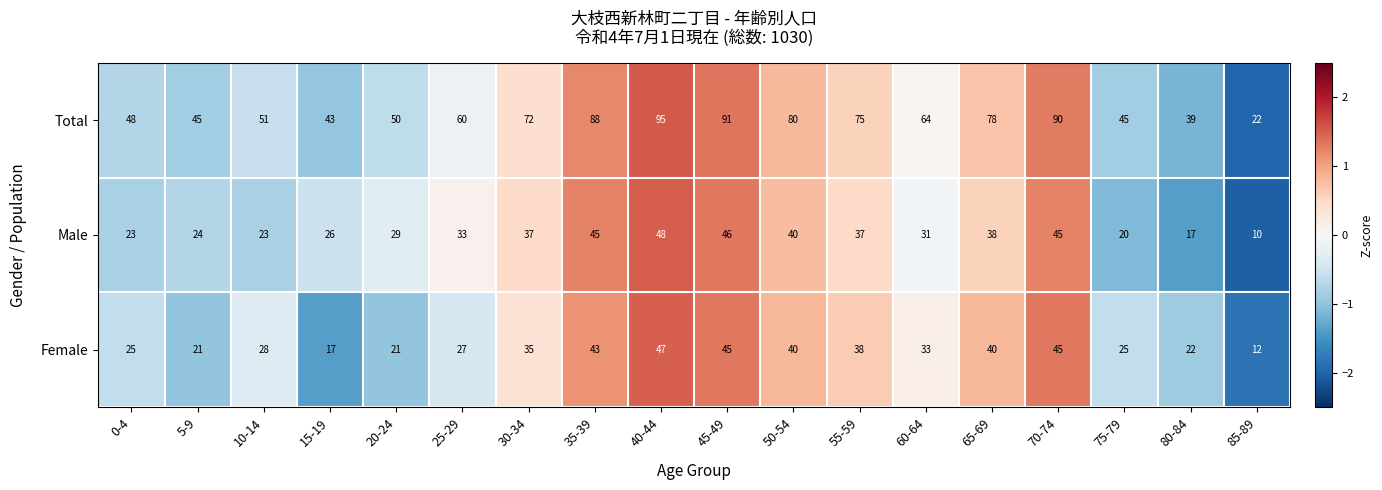

At which category is the sum across all series the highest?

40-44